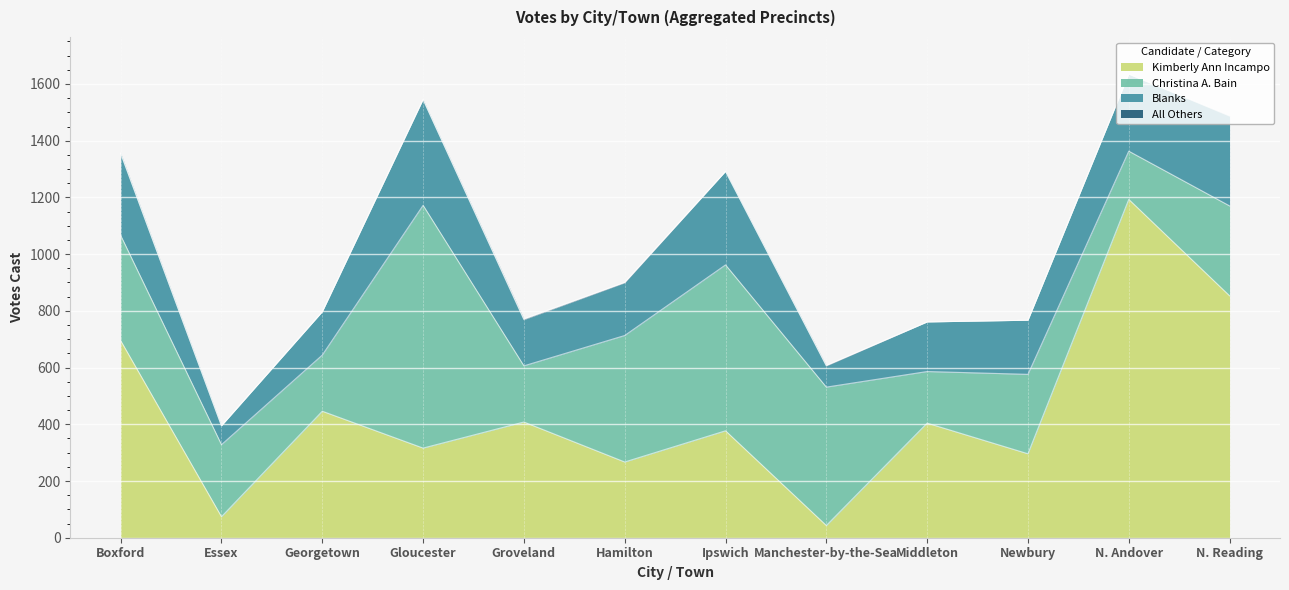

What is the value of the All Others point at the 4th from the left?

1